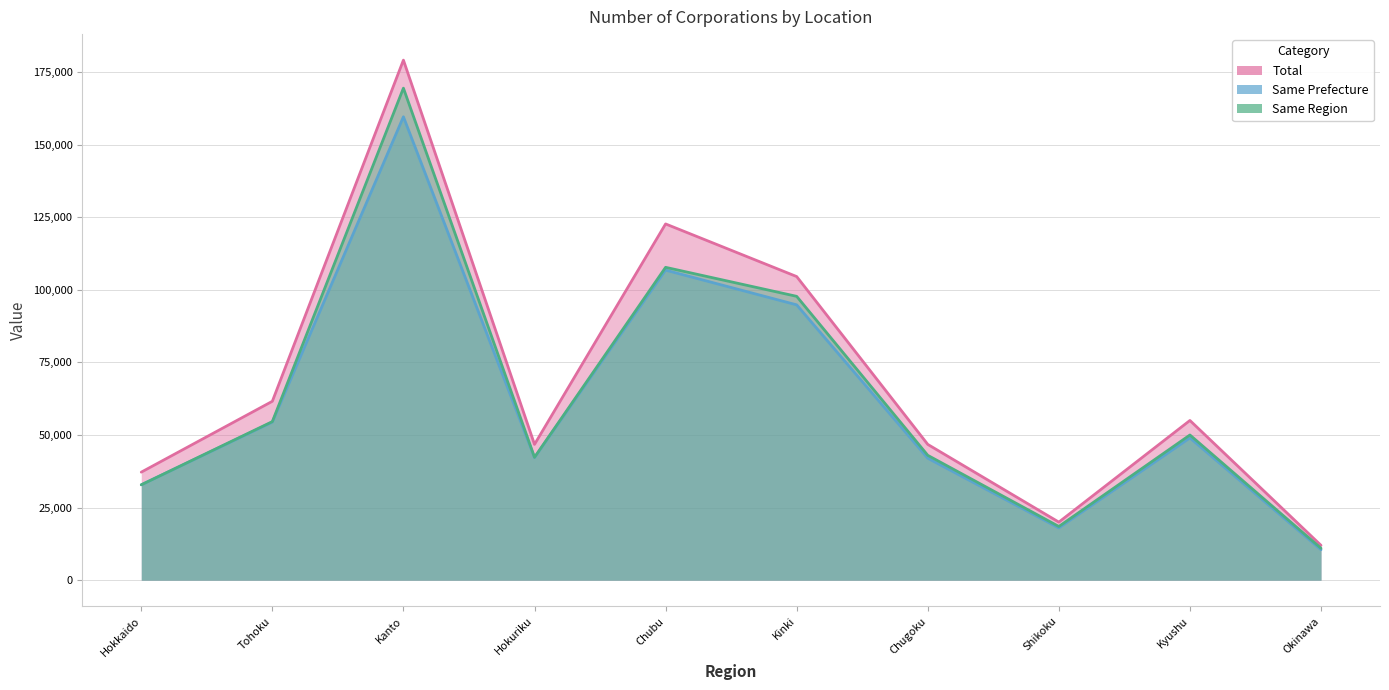

Which label corresponds to the largest value in the chart?

Kanto